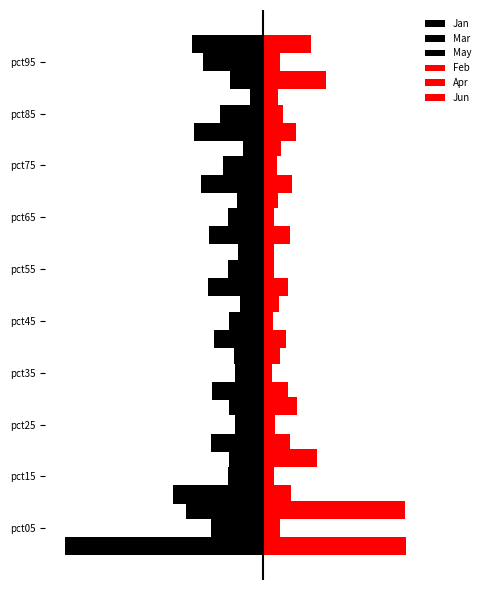

Which series has the widest spread of values?

Jan